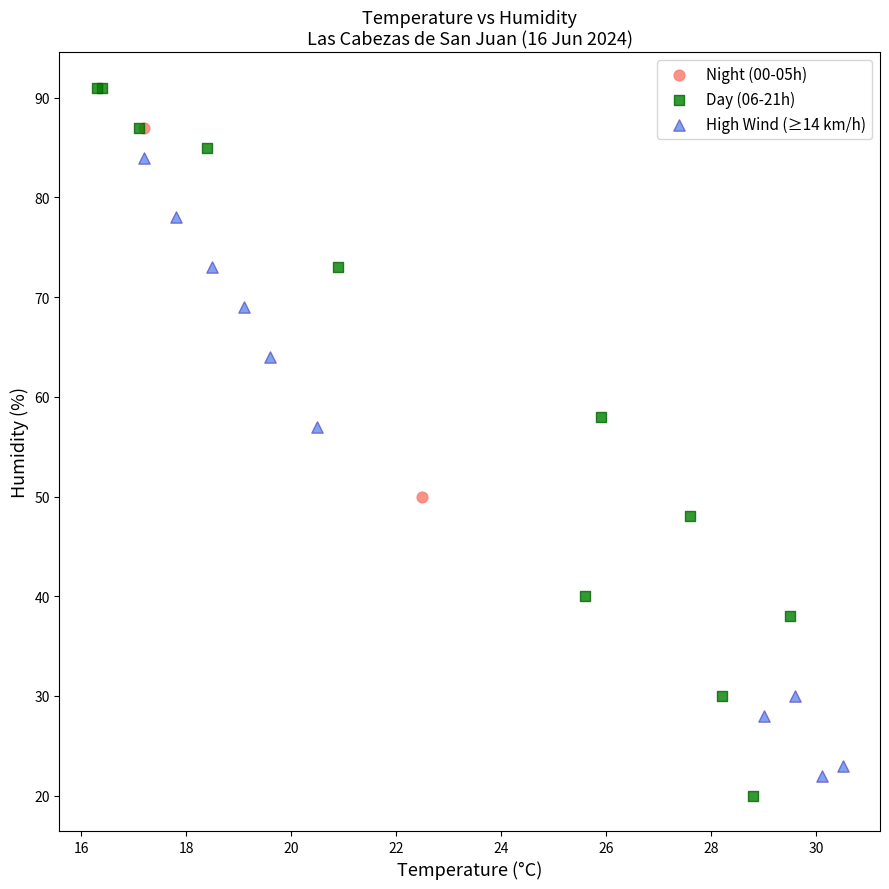

Which series contains the lowest Y value?

Day (06-21h)